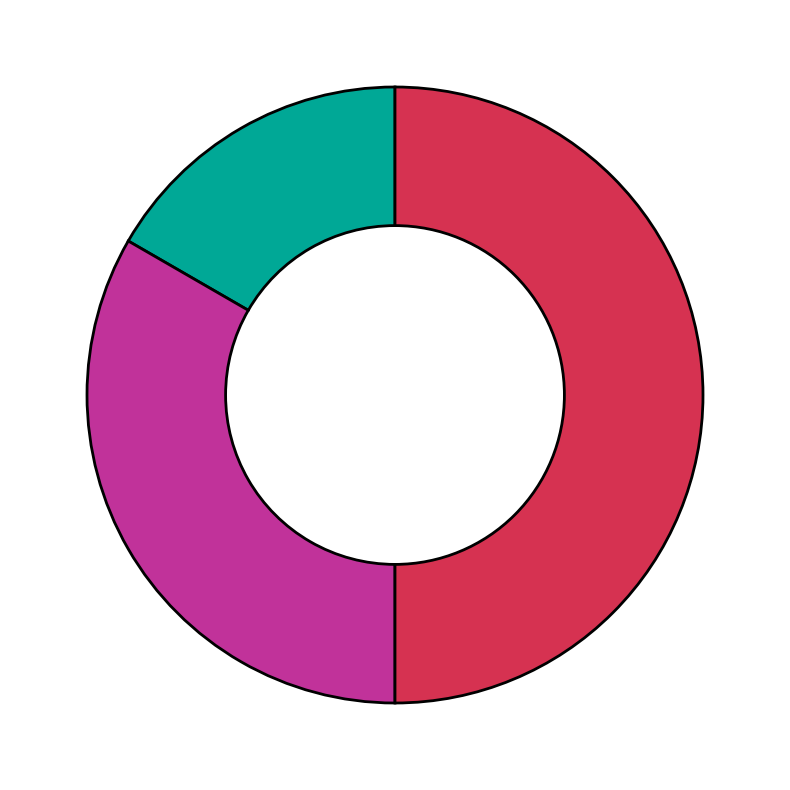

To the nearest percent, what is the average slice percentage?

33%